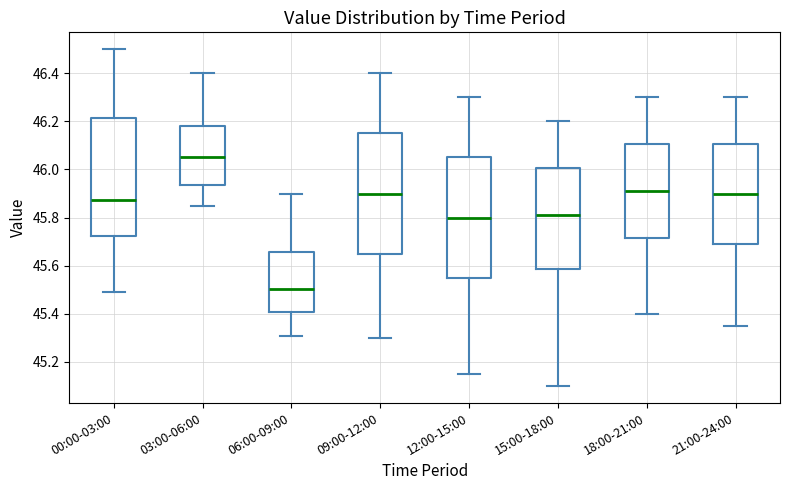

Reading left to right, transcribe this box plot: for each box, give where its median line is, the range the box spans, and where its two whiskers end, as read against the y-axis. The values are not printed on the chart, so give them approximately, as read against the axis.

00:00-03:00: median 45.88, box 45.72 to 46.22, whiskers 45.50 to 46.50
03:00-06:00: median 46.06, box 45.94 to 46.18, whiskers 45.86 to 46.40
06:00-09:00: median 45.50, box 45.40 to 45.66, whiskers 45.32 to 45.90
09:00-12:00: median 45.90, box 45.66 to 46.16, whiskers 45.30 to 46.40
12:00-15:00: median 45.80, box 45.56 to 46.06, whiskers 45.16 to 46.30
15:00-18:00: median 45.82, box 45.58 to 46.00, whiskers 45.10 to 46.20
18:00-21:00: median 45.92, box 45.72 to 46.10, whiskers 45.40 to 46.30
21:00-24:00: median 45.90, box 45.70 to 46.10, whiskers 45.36 to 46.30